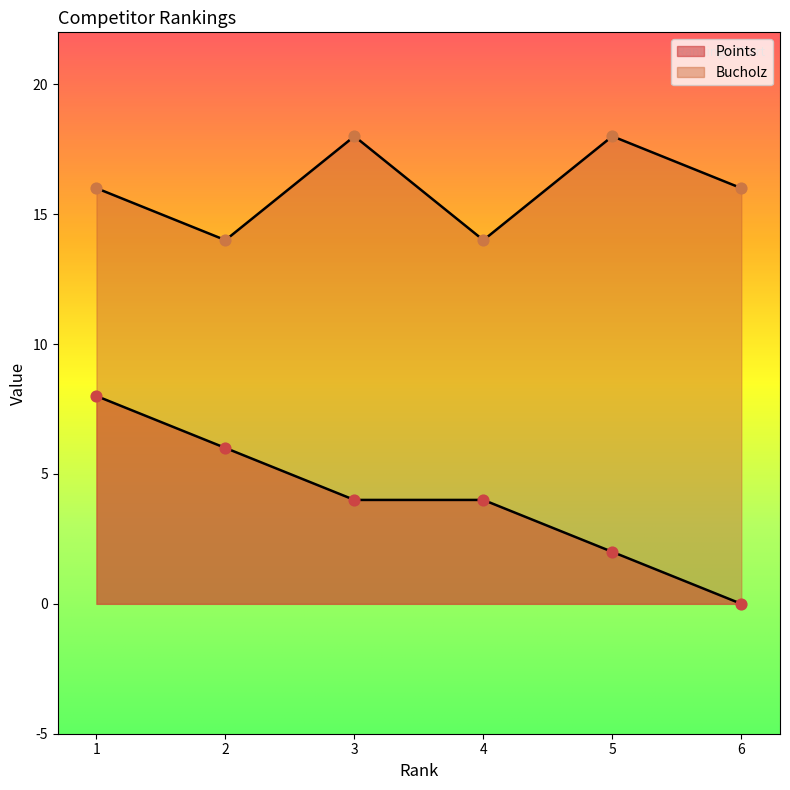

What is the total value across all series at 5?

20